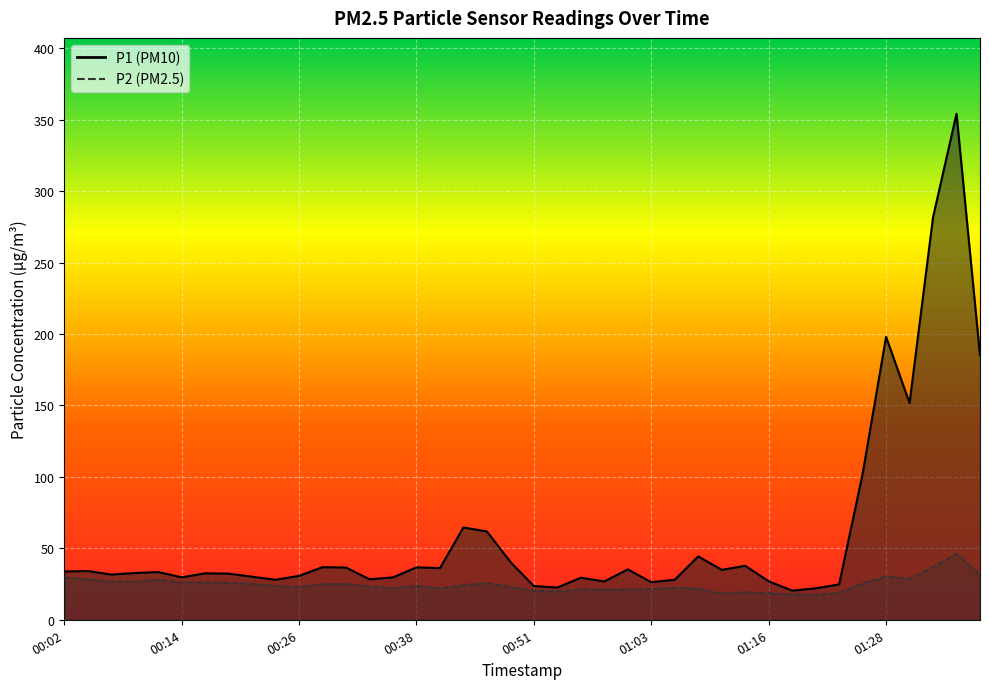

At which category does P2 reach its first local peak?

00:12